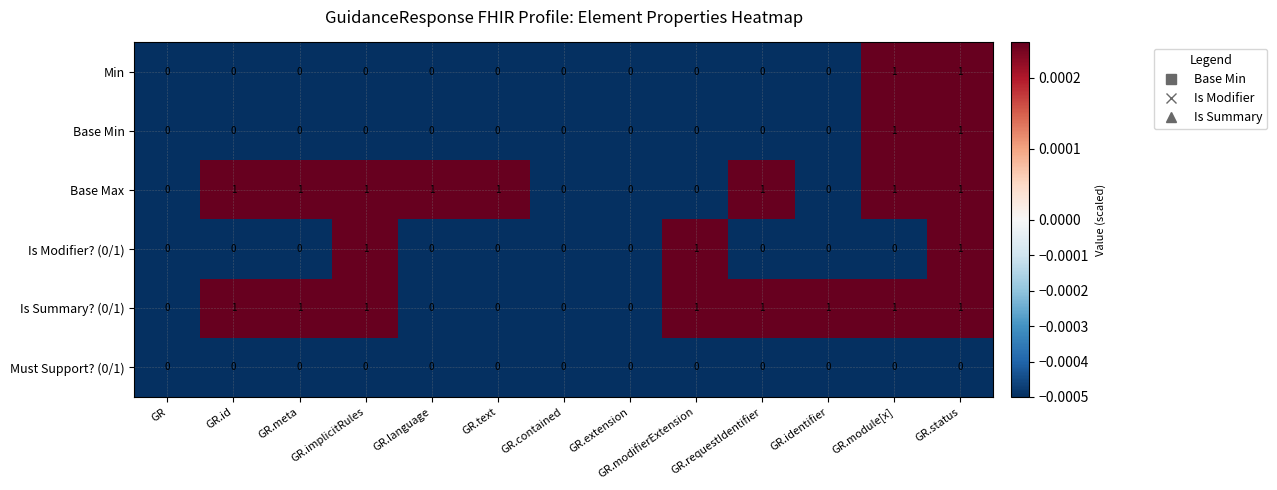

Which series changed the most between GR.id and GR.implicitRules?

Is Modifier? (0/1)